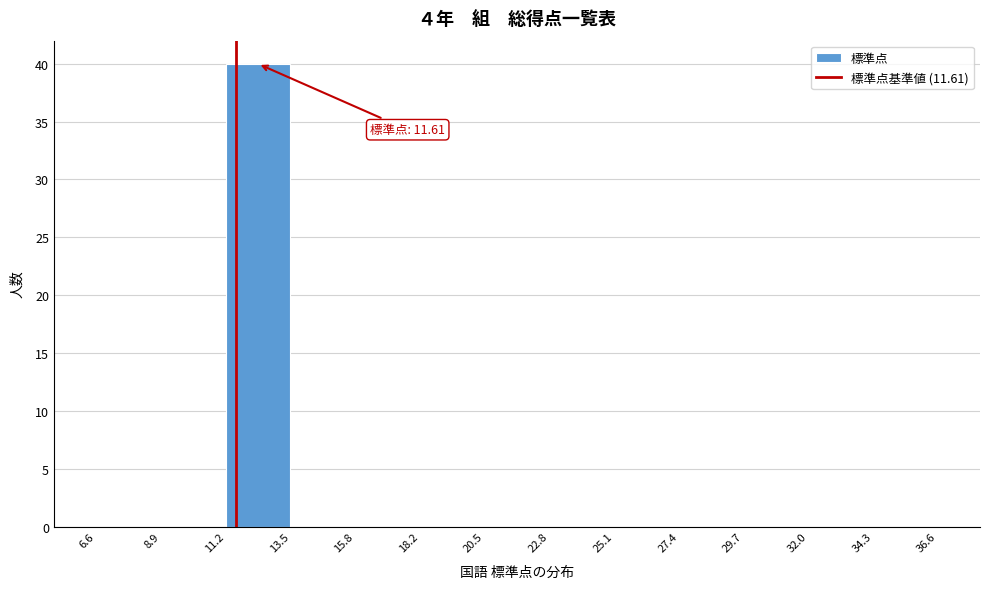

Over which range of the x-axis is the bar tallest?

11.2 to 13.5